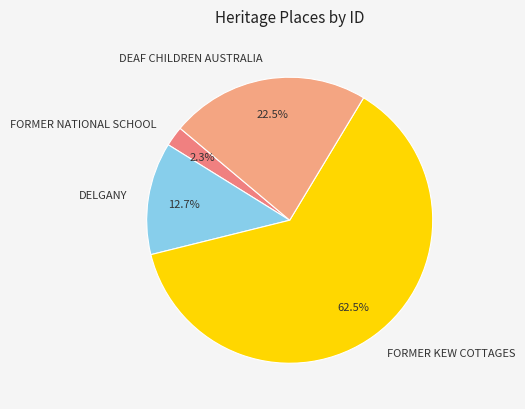

Which slice is the smallest?

FORMER NATIONAL SCHOOL